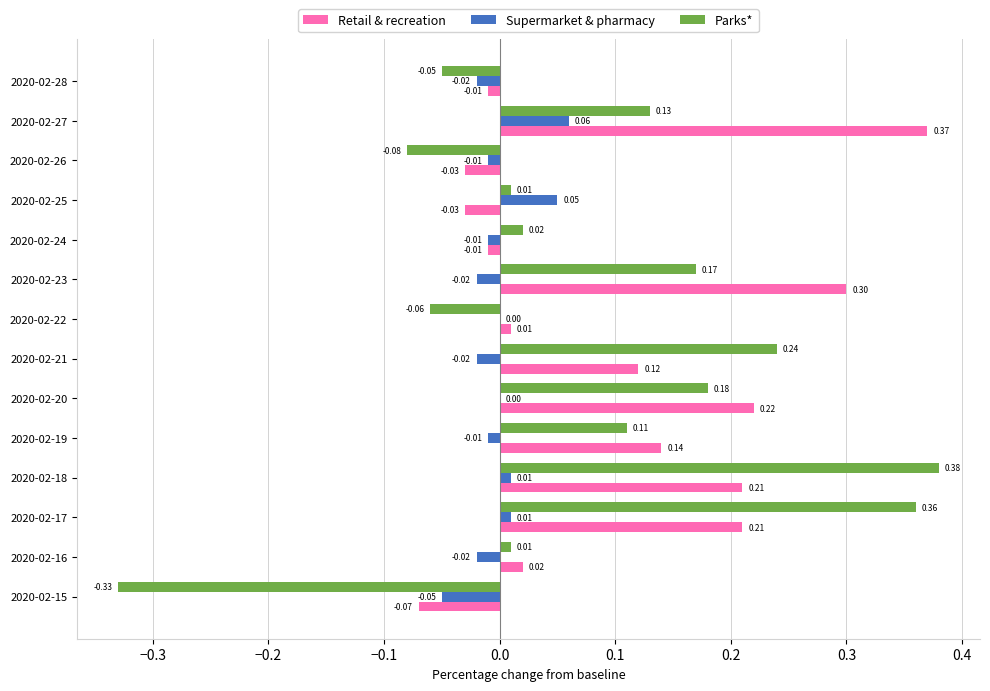

What are all the series names shown in the legend?

Retail & recreation, Supermarket & pharmacy, Parks*